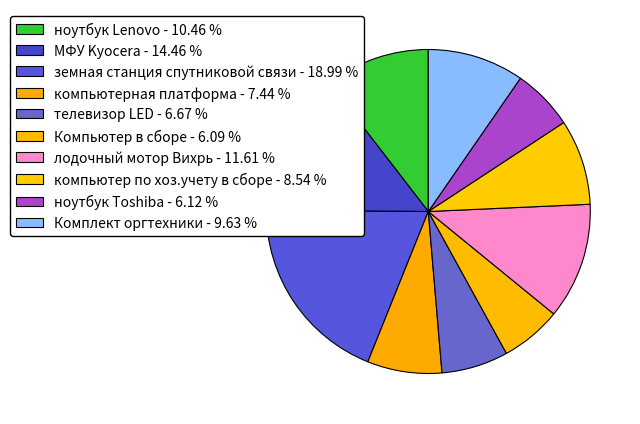

How many segments does this pie chart have?

10